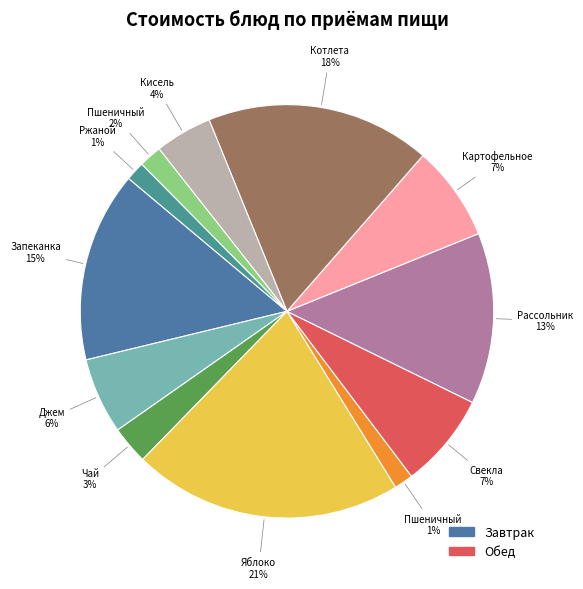

How many slices are in this pie chart?

12